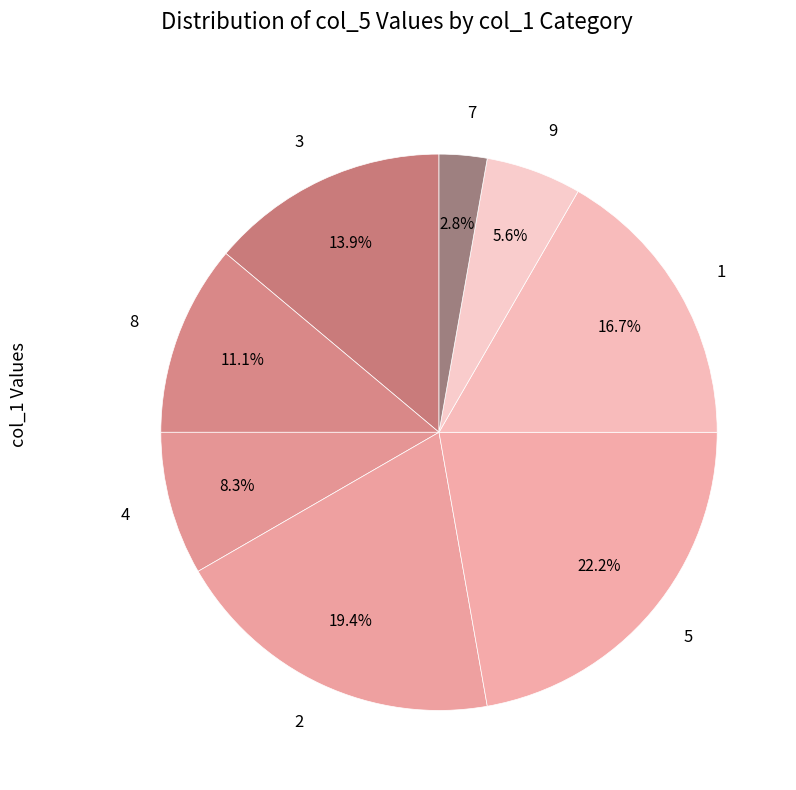

To the nearest percent, what is the difference between the 9 and 7 slice percentages?

3%